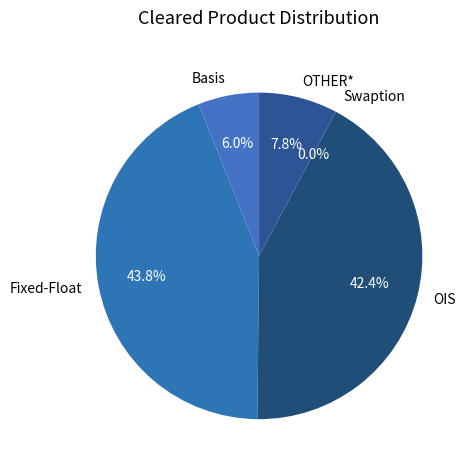

What is the largest slice in the pie chart?

Fixed-Float